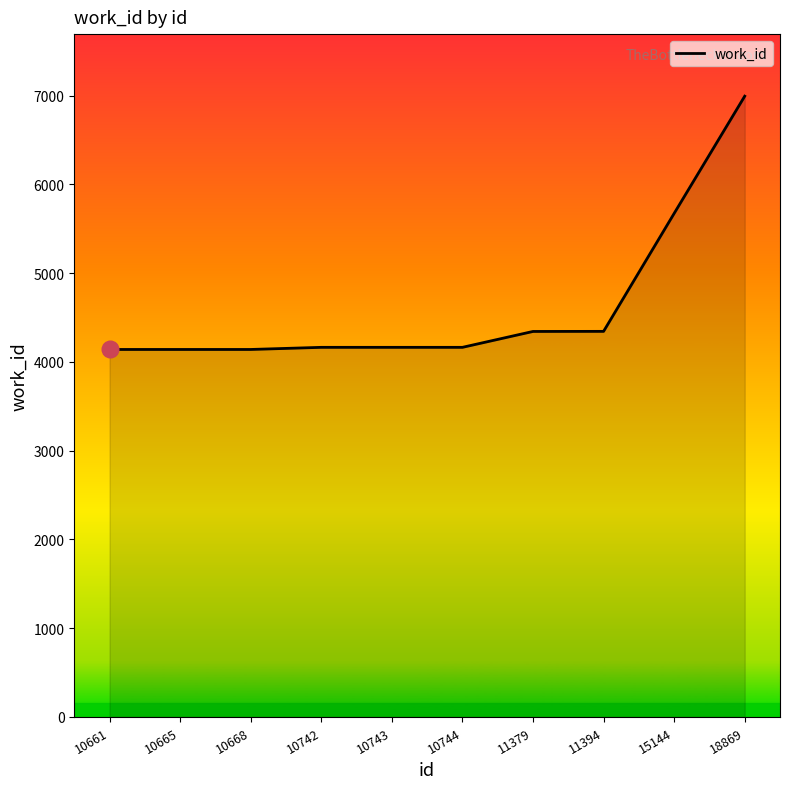

The chart shows a value of 4344 at 11379. True or false?

True